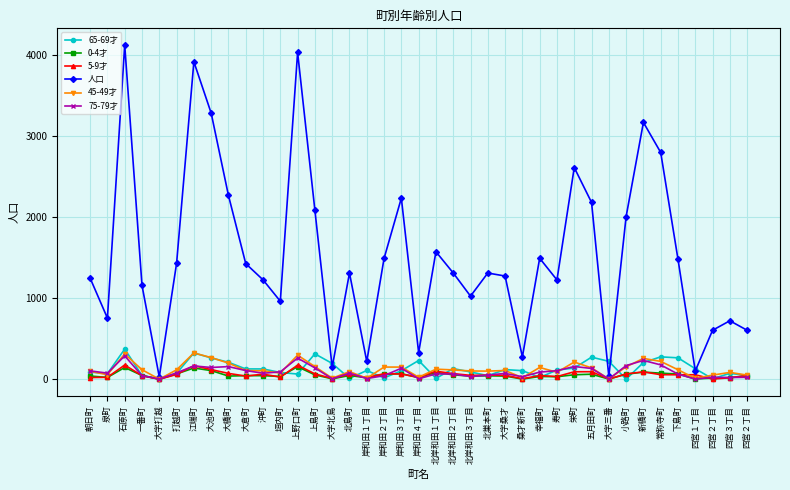

In 75-79才, how many points are higher than both neighbors (excluding endpoints)?

11